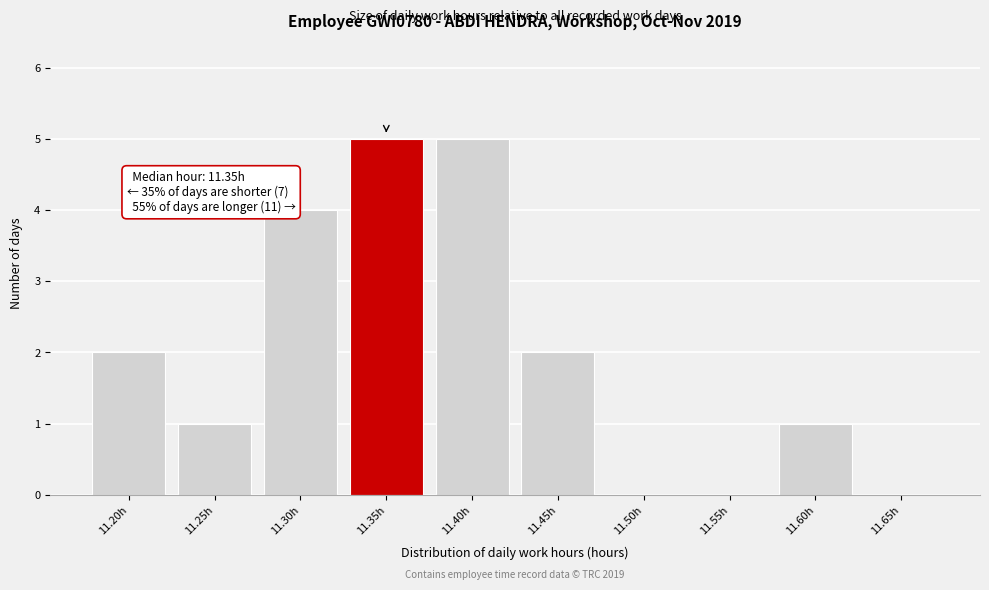

Reading left to right, transcribe all the data shown in this chart.

11.20h=2	11.25h=1	11.30h=4	11.35h=5	11.40h=5	11.45h=2	11.50h=0	11.55h=0	11.60h=1	11.65h=0